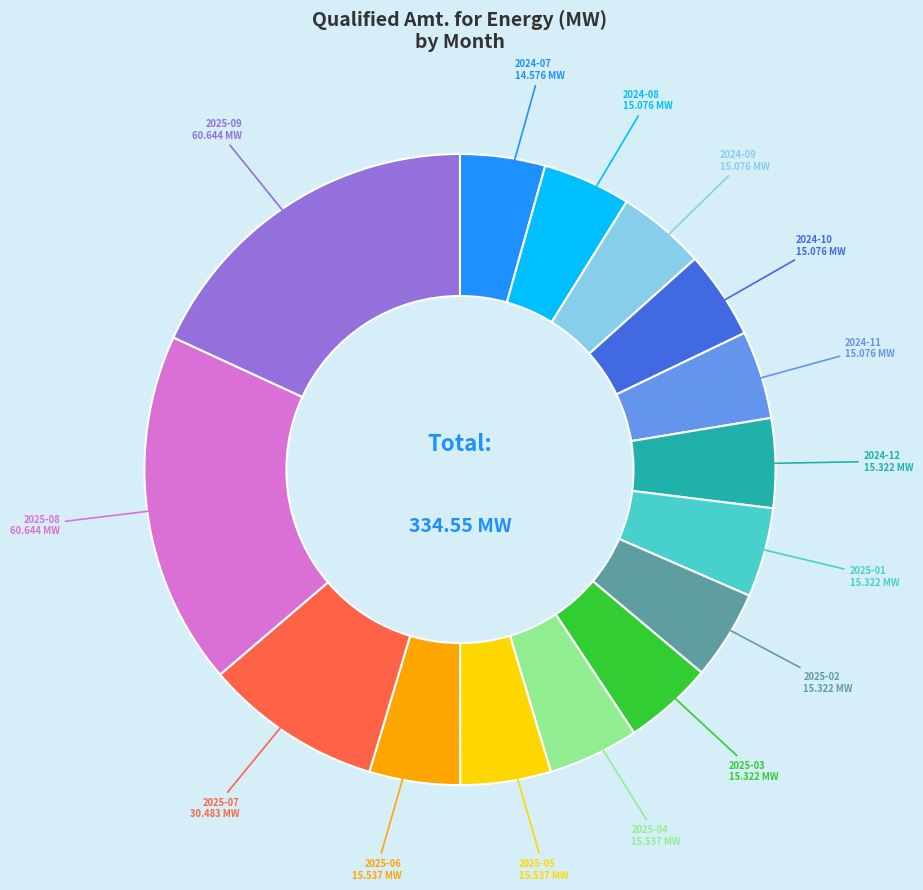

Does any single category account for the majority?

No